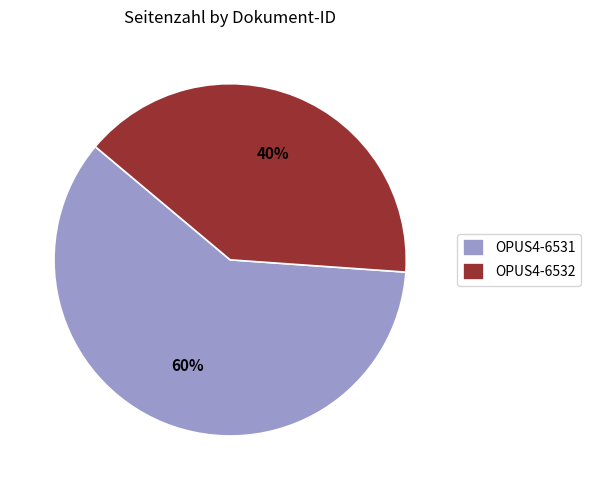

Is there a majority slice in this chart?

Yes